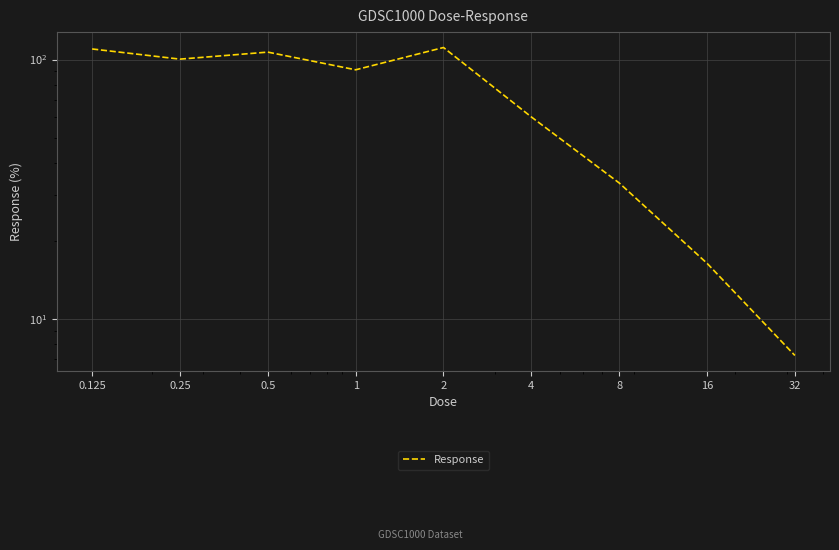

What value does the data have at 1?

91.3